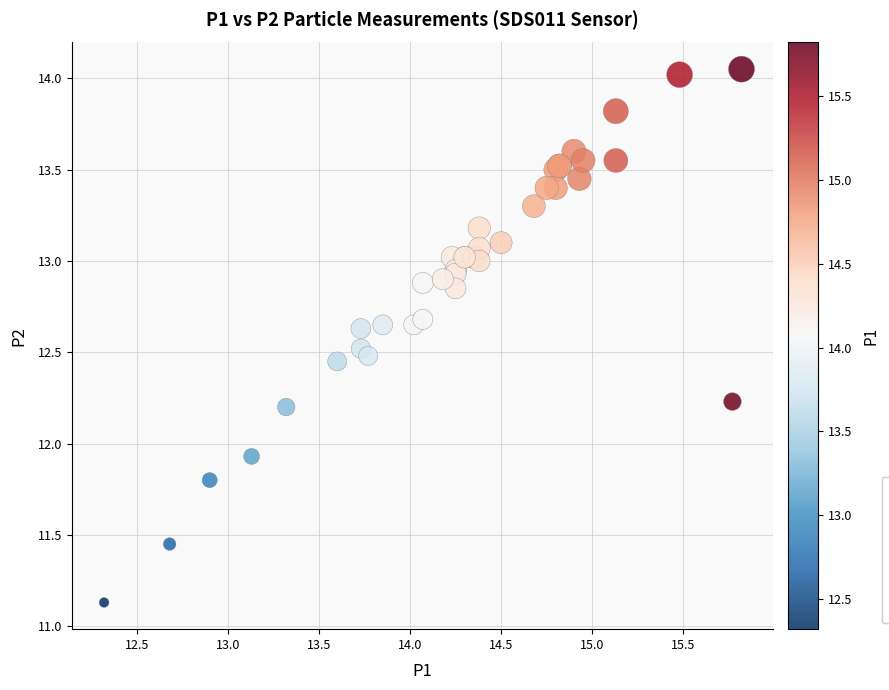

What Y value in the scatter plot is closest to 12?

11.9